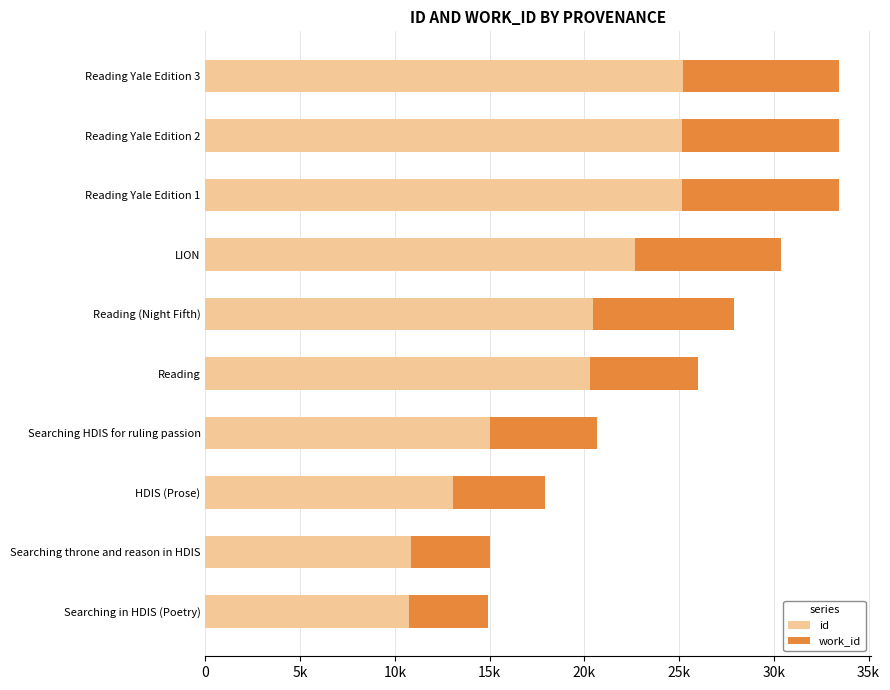

What are all the series names shown in the legend?

id, work_id